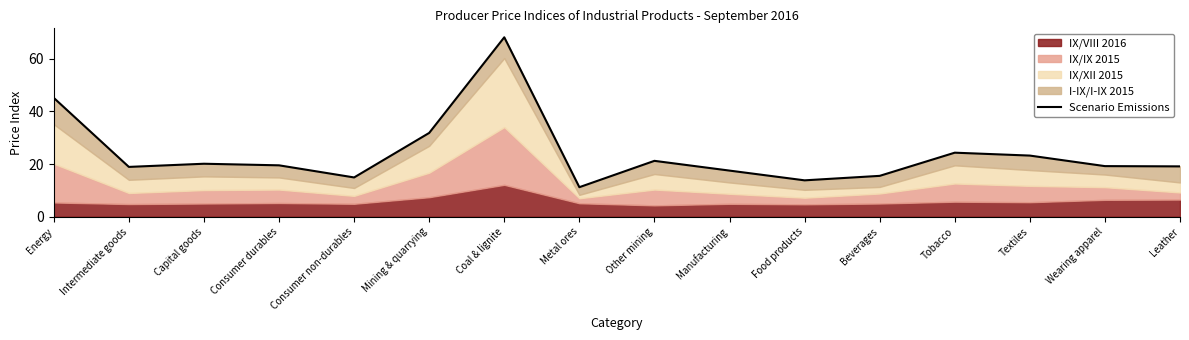

What position from the left is Capital goods?

3